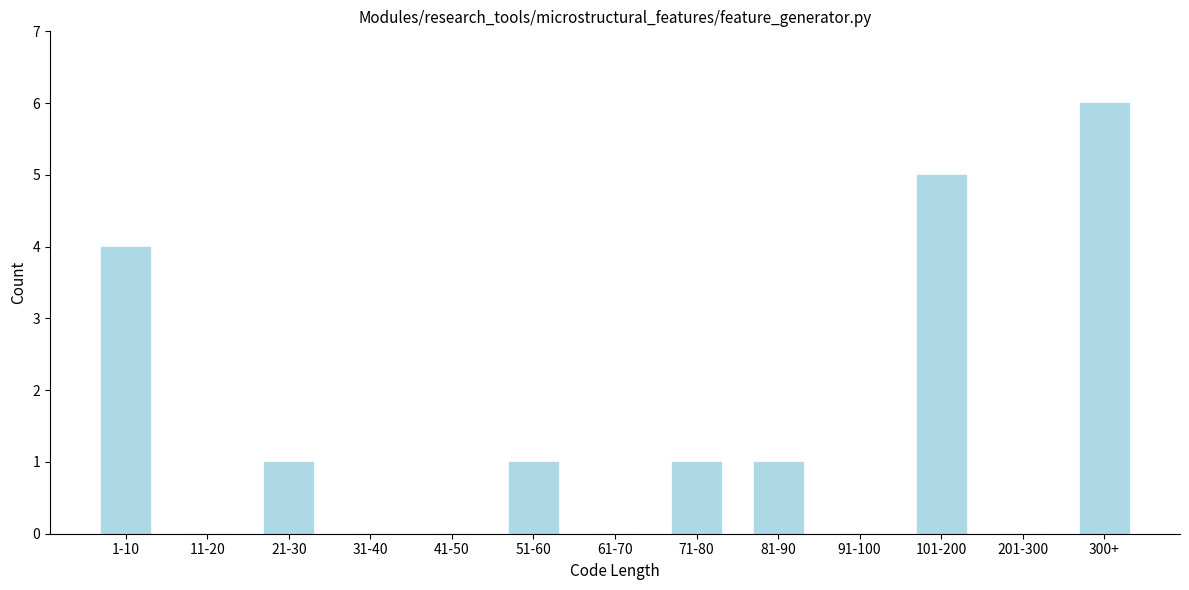

Reading left to right, list all the values displayed in this chart.

1-10=4	11-20=0	21-30=1	31-40=0	41-50=0	51-60=1	61-70=0	71-80=1	81-90=1	91-100=0	101-200=5	201-300=0	300+=6